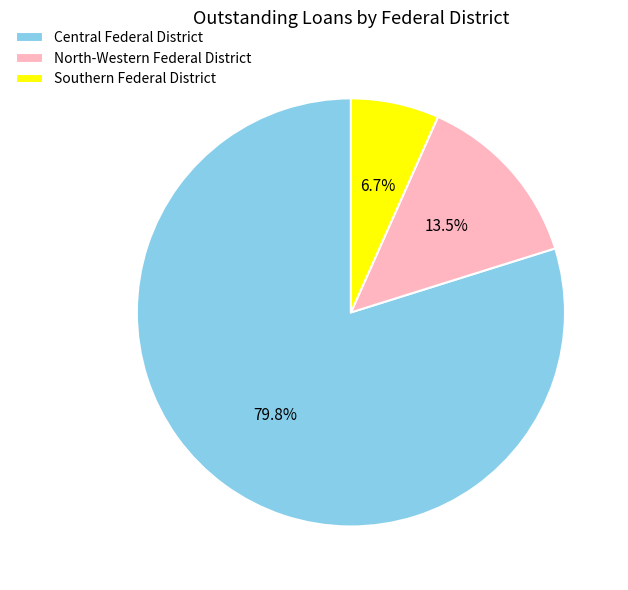

Which category accounts for the majority?

Central Federal District